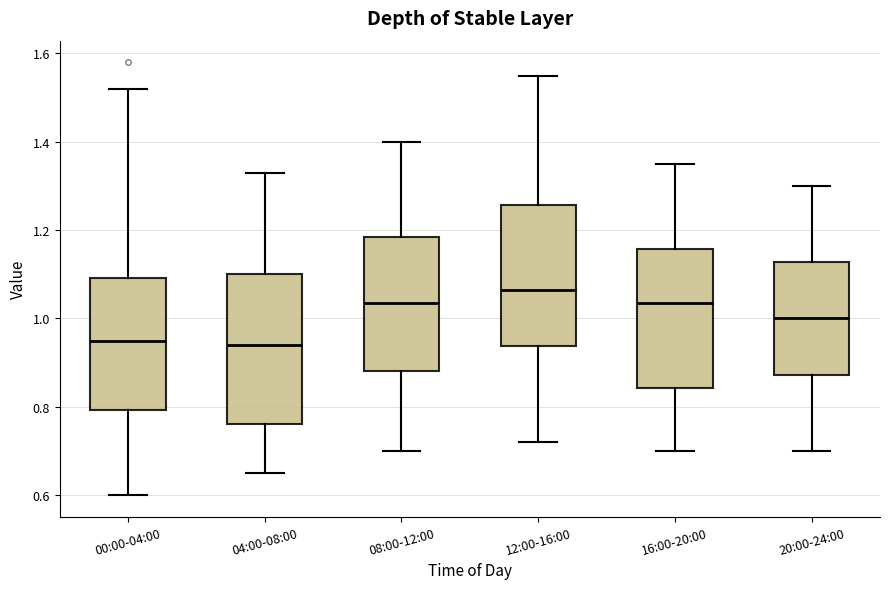

Which box has the highest median line?

12:00-16:00